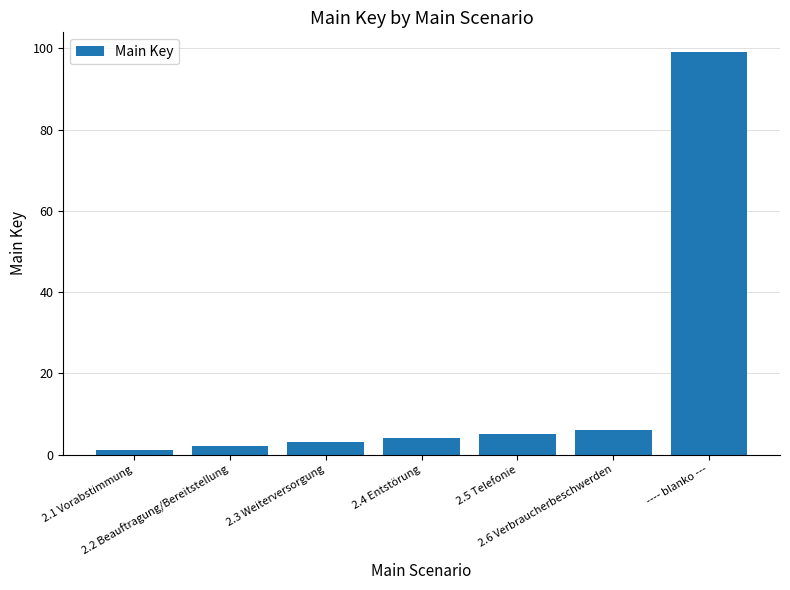

What is the label of the 1st bar from the right?

---- blanko ---